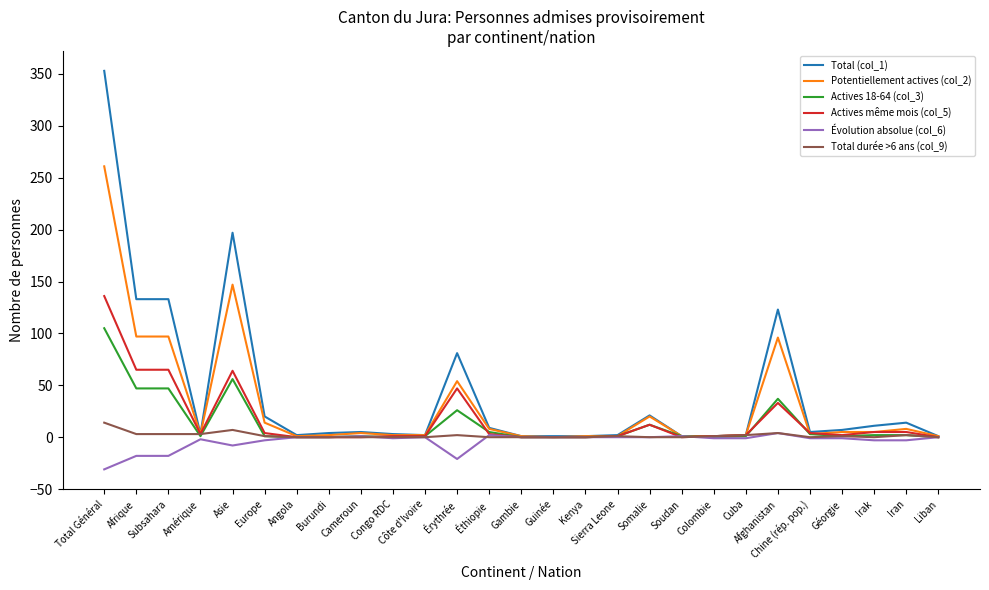

What is the total value across all series at Total Général?

838